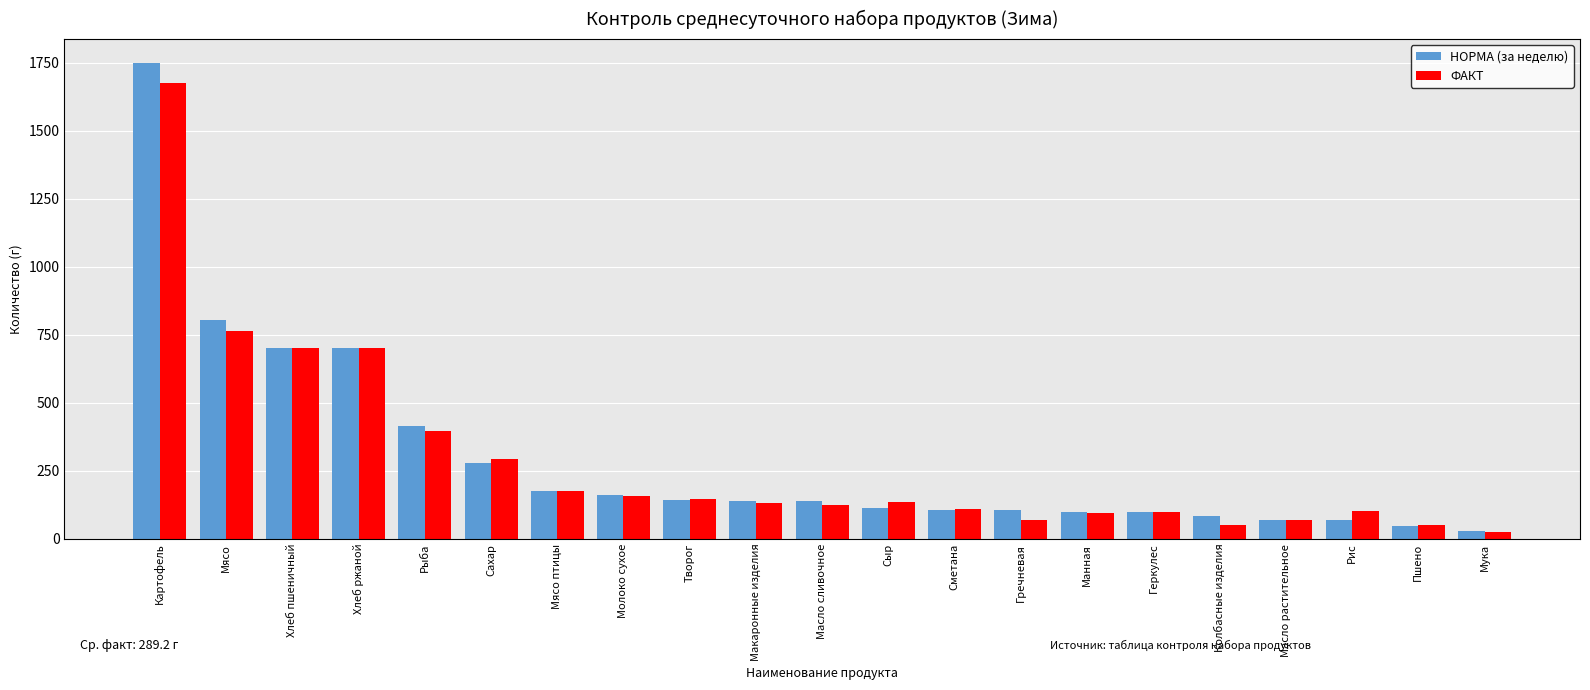

Is the value of НОРМА (за неделю) at Сахар greater than the value of ФАКТ at Творог?

Yes